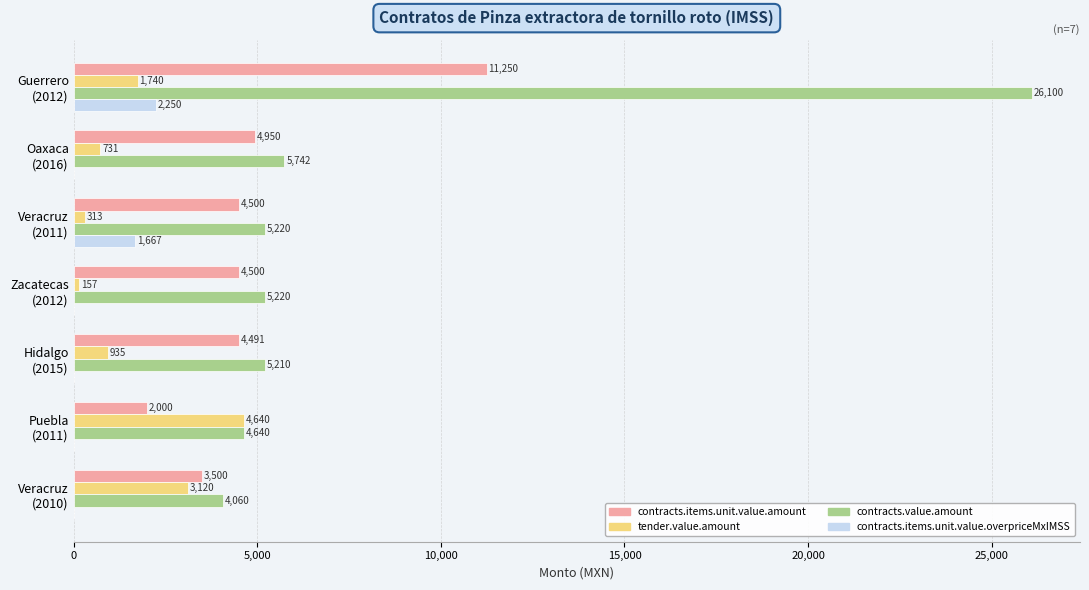

What is the highest value of the contracts.value.amount series?

26100.0